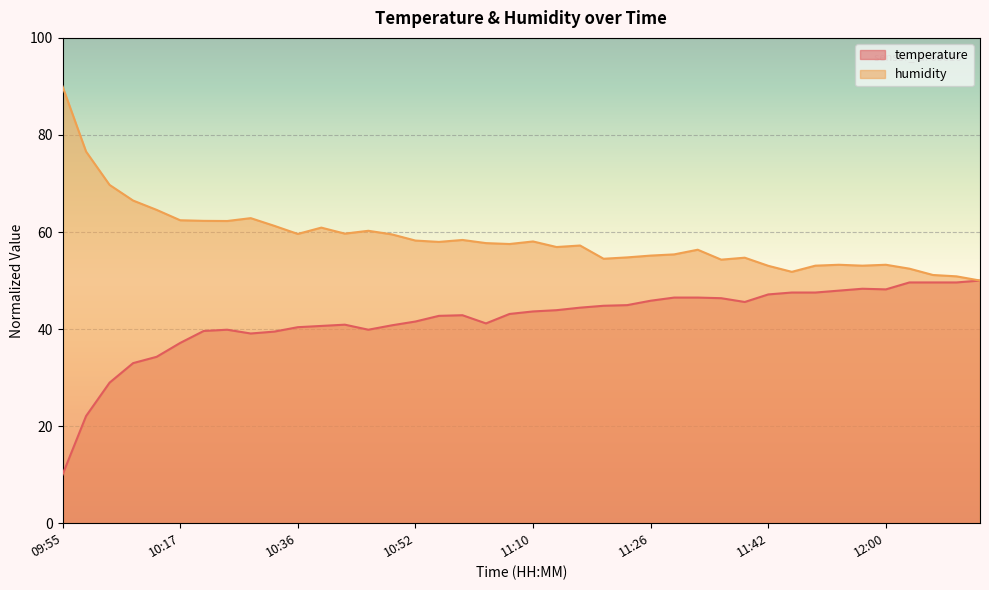

What is the value of the humidity point at the 40th from the left?

50.0